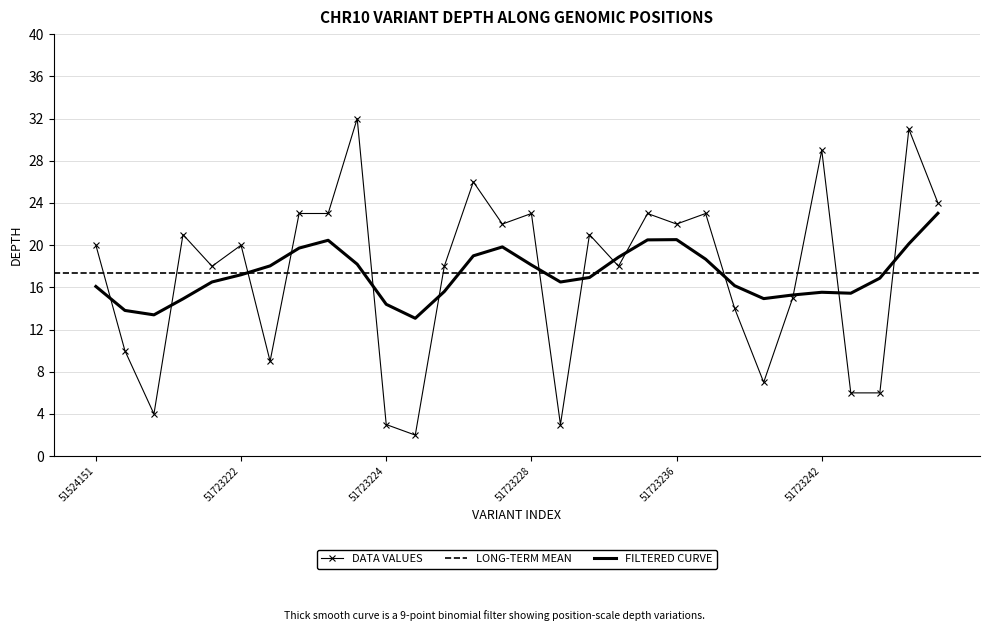

What is the ratio of the value at 51524164 to the value at 51524161?

1.3